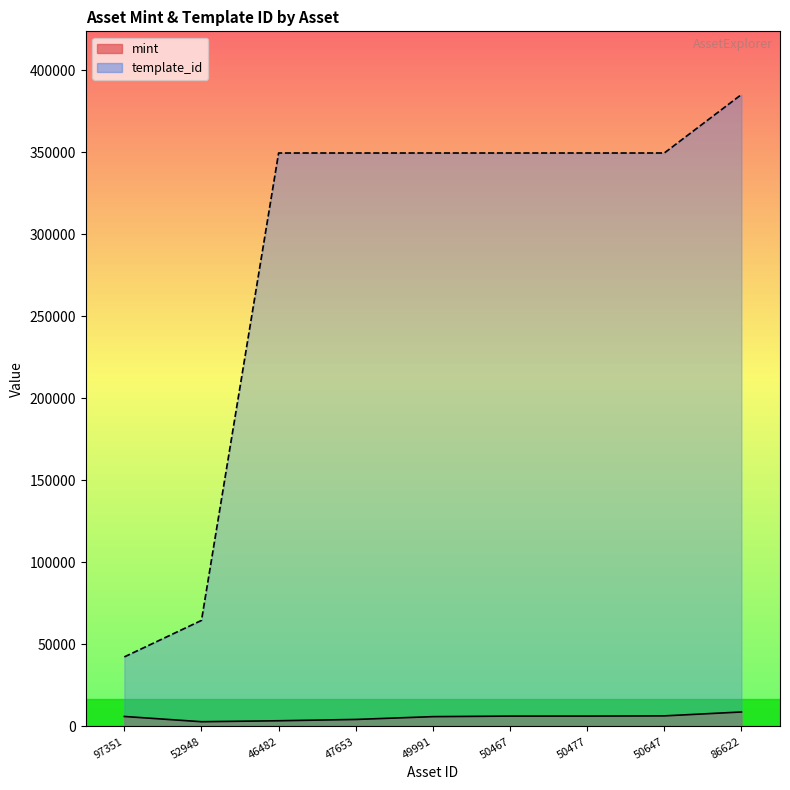

True or false: template_id and mint cross at least once.

False